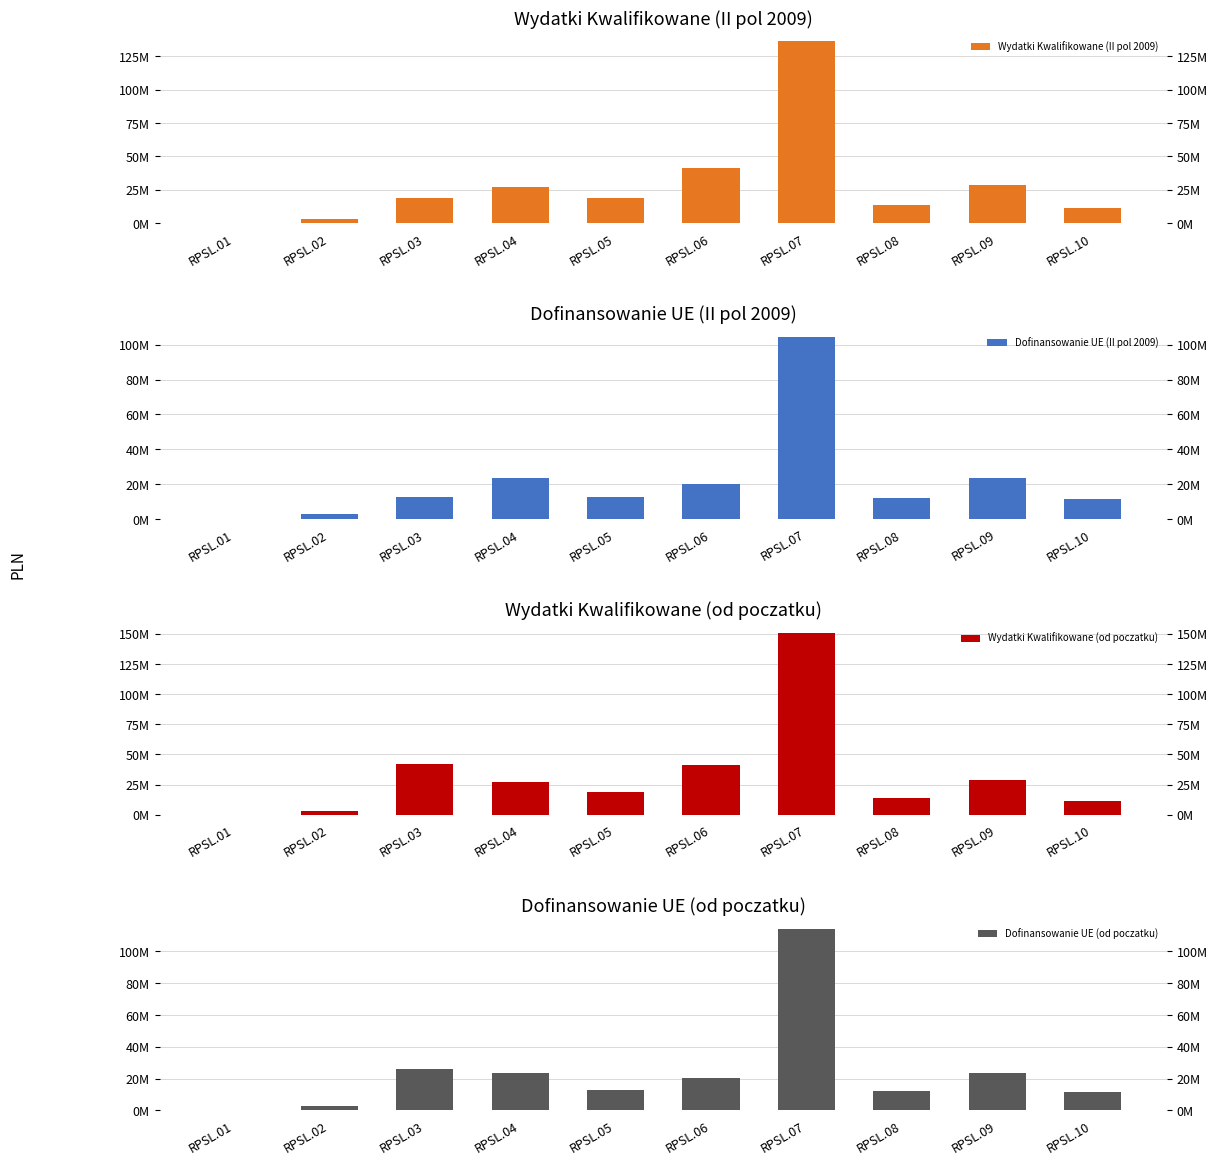

What is the highest value of the Dofinansowanie UE (od poczatku) series?

114268740.8